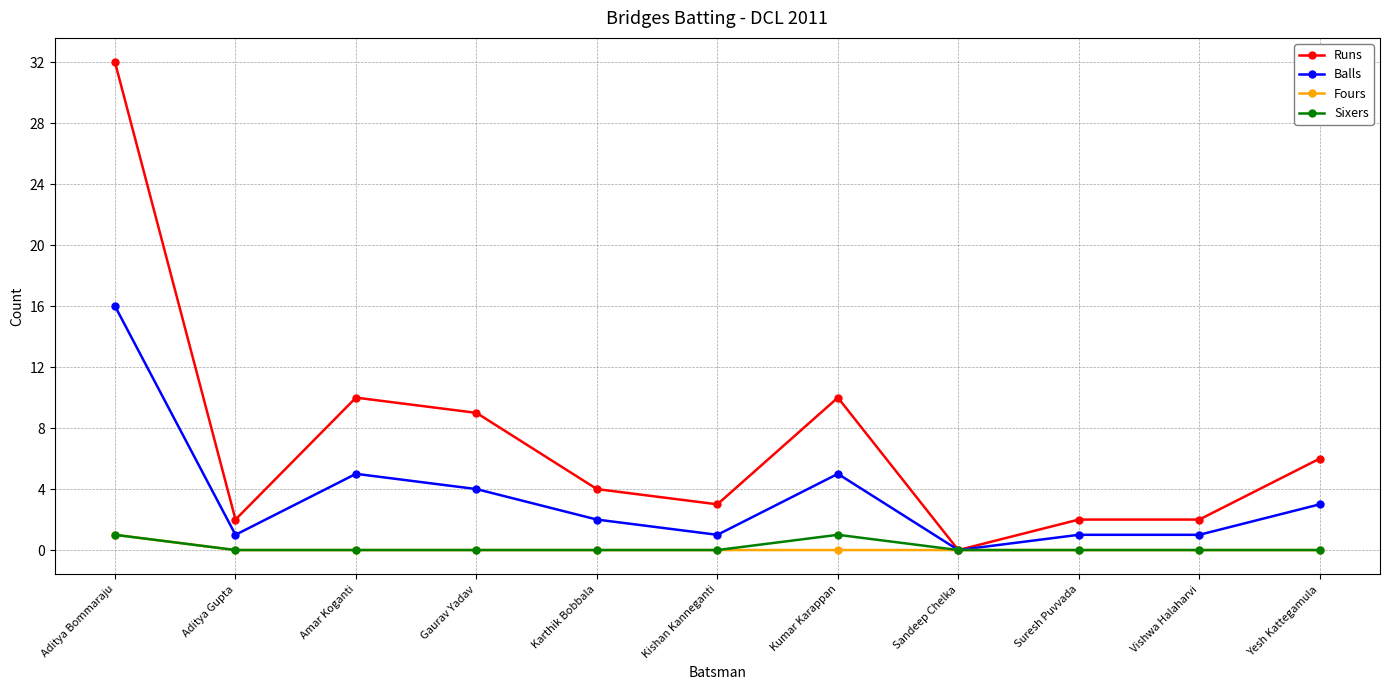

What is the maximum value for Balls?

16